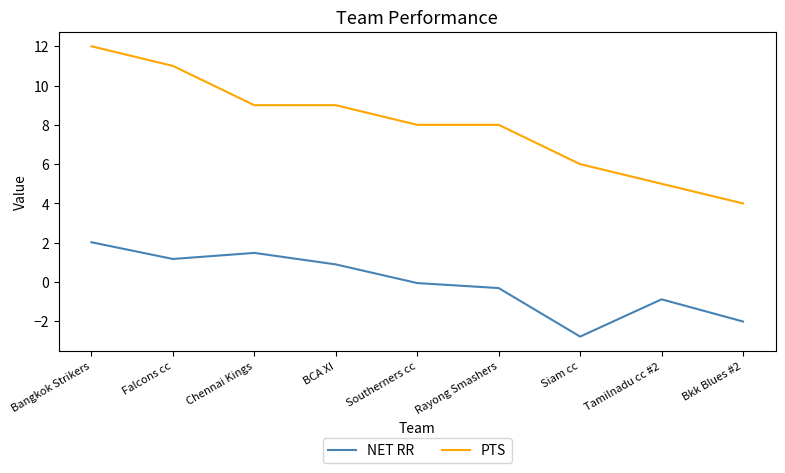

Rank the series at Southerners cc from highest to lowest value.

PTS, NET RR